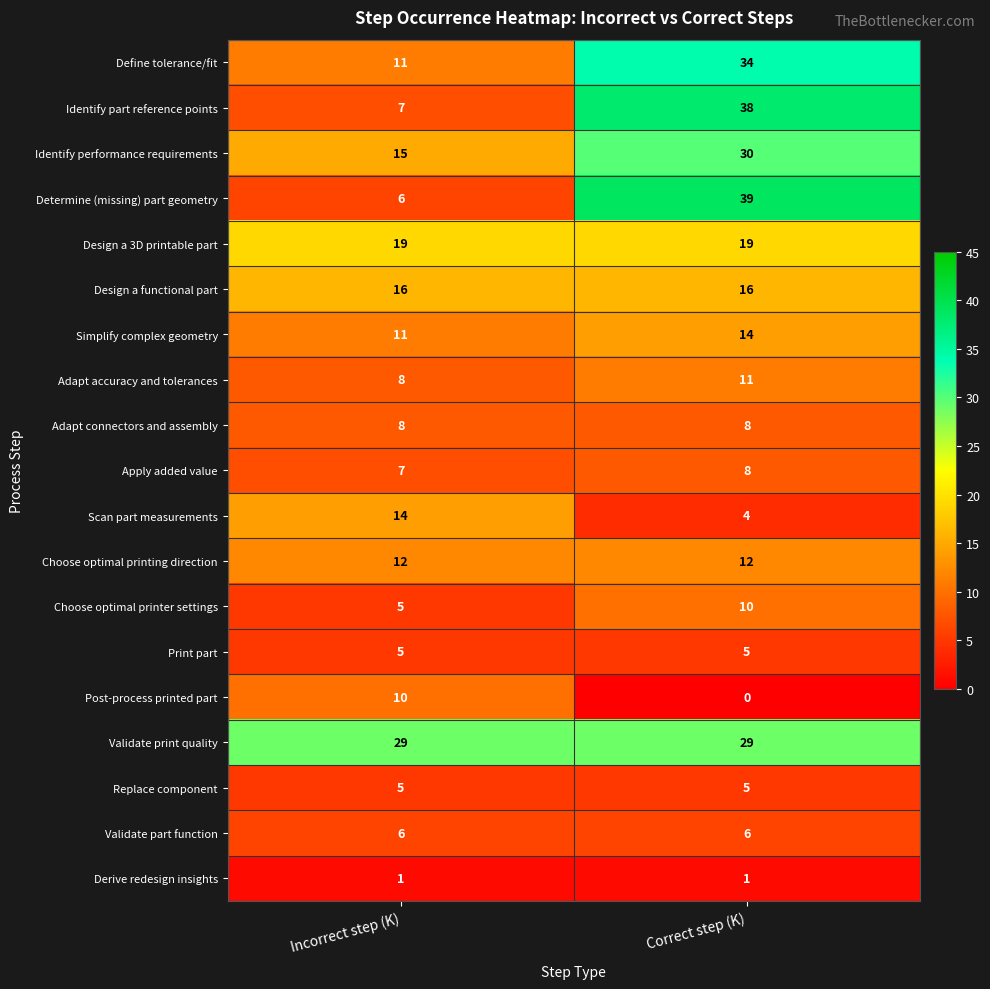

At which category is the sum across all series the highest?

Correct step (K)